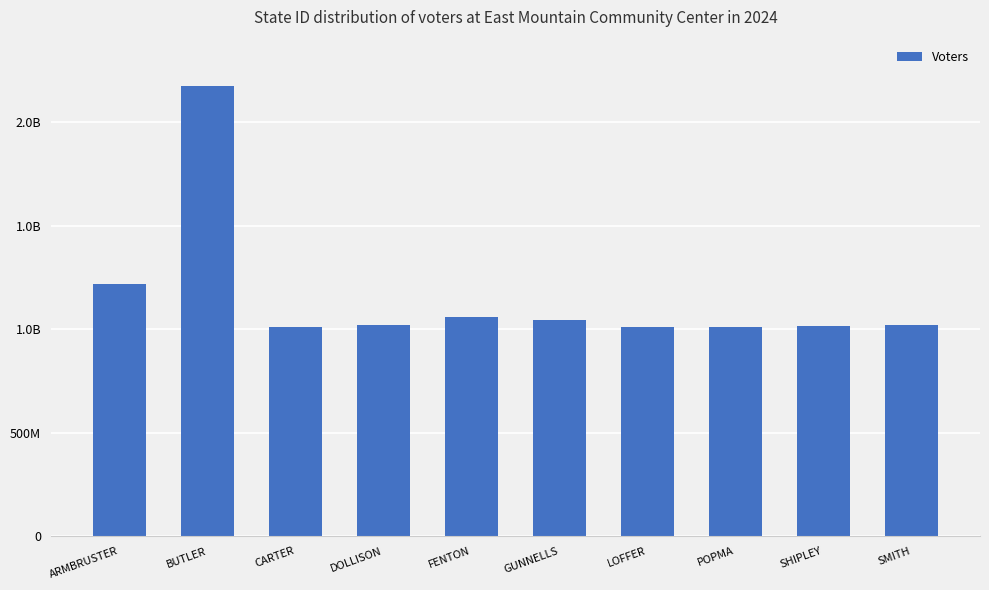

What position from the right is DOLLISON?

7